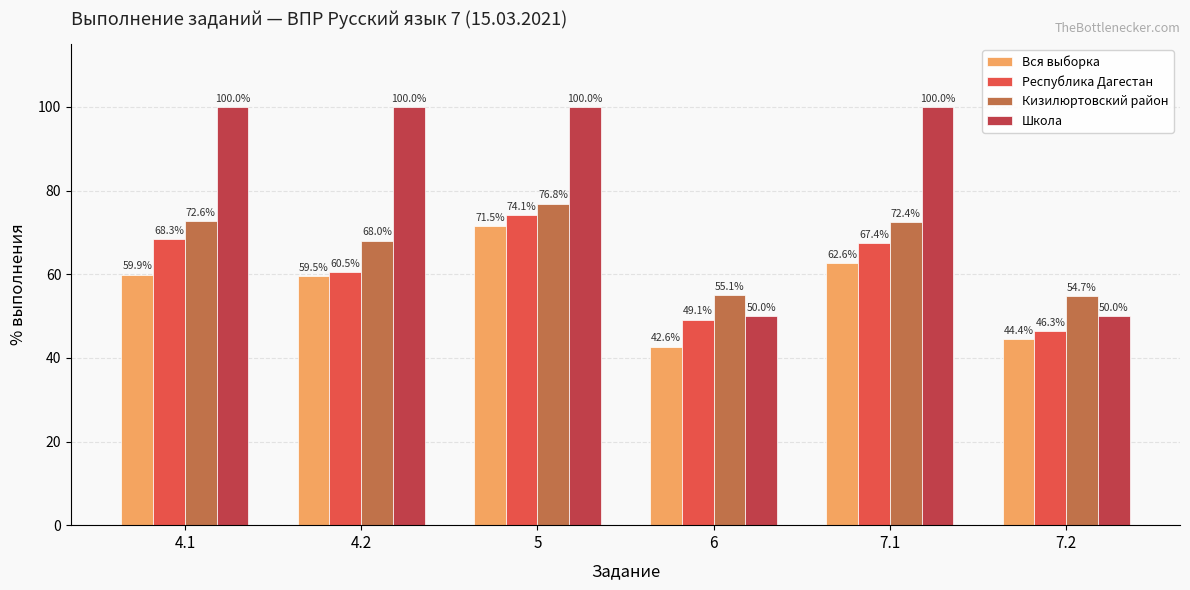

Which series has the widest spread of values?

Школа